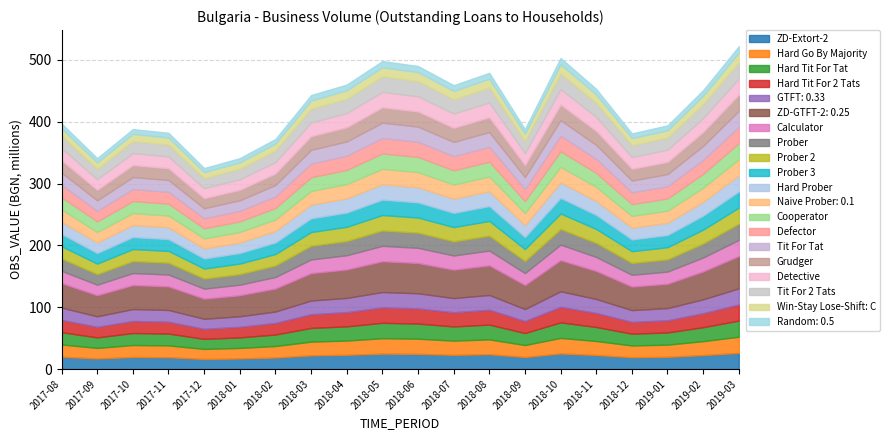

What is the difference between the values at 2019-03 and 2019-01?

128